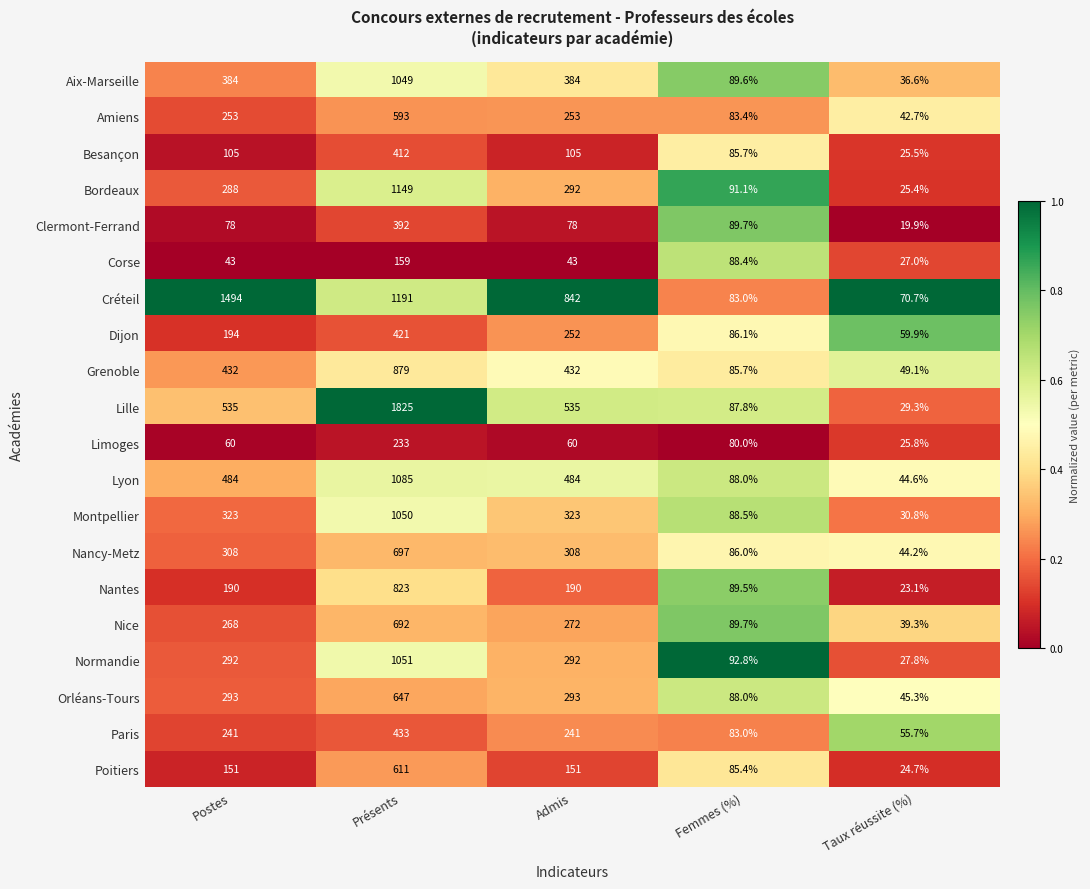

Is the value of Nancy-Metz at Présents greater than the value of Montpellier at Admis?

Yes